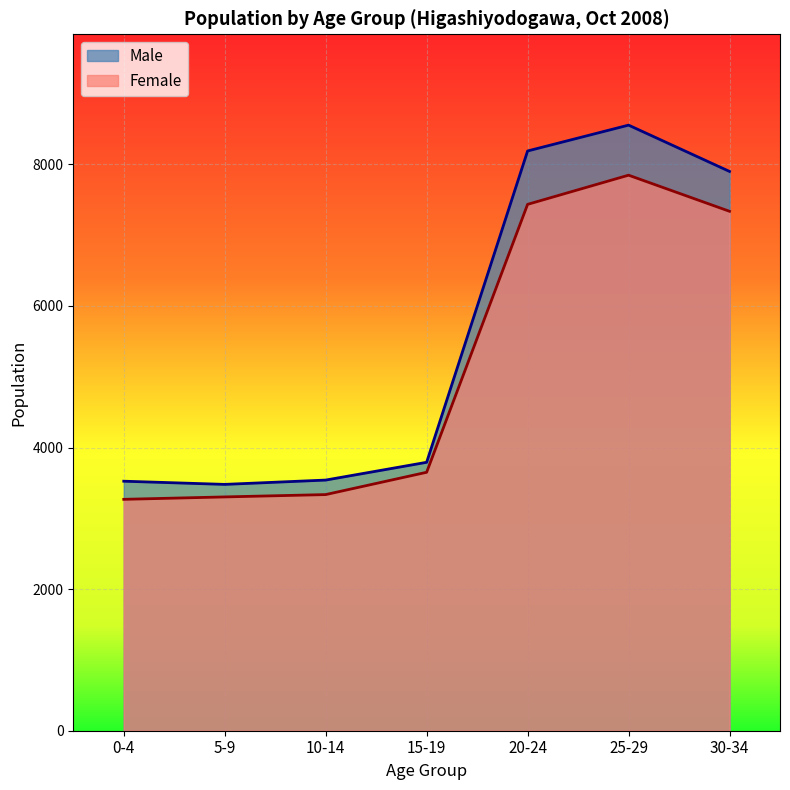

True or false: Male and Female cross at least once.

False